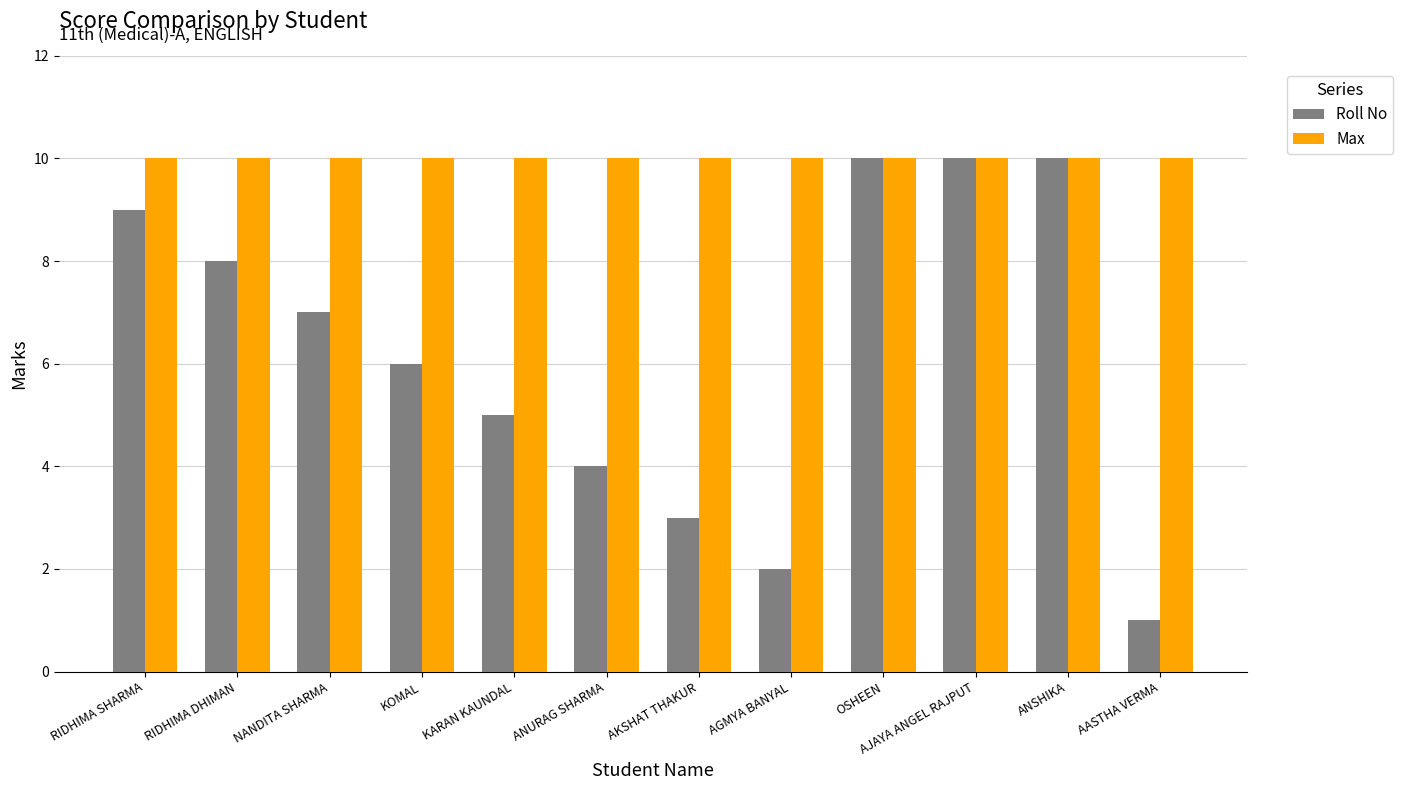

Count the number of categories in the chart.

12